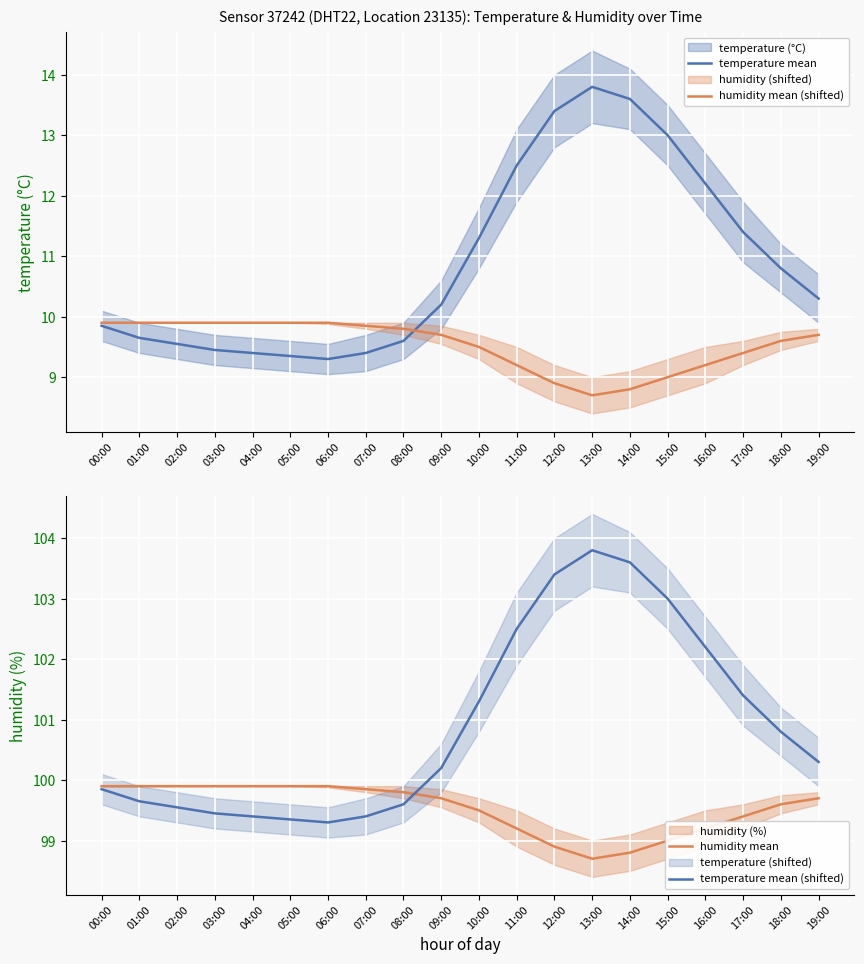

Which has a higher value, 17:00 or 10:00?

17:00